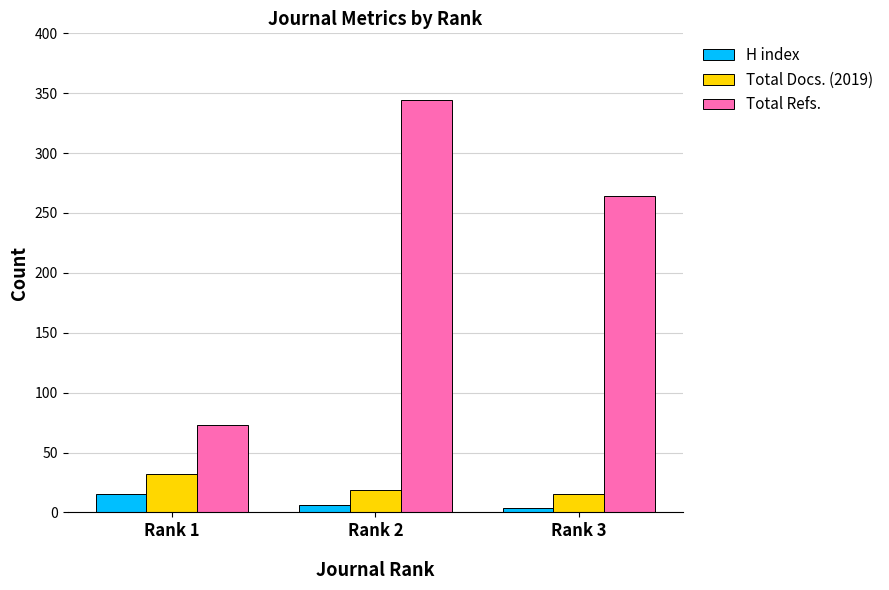

Reading right to left, what are all the values shown in this chart?

H index: 4	6	15
Total Docs. (2019): 15	19	32
Total Refs.: 264	344	73